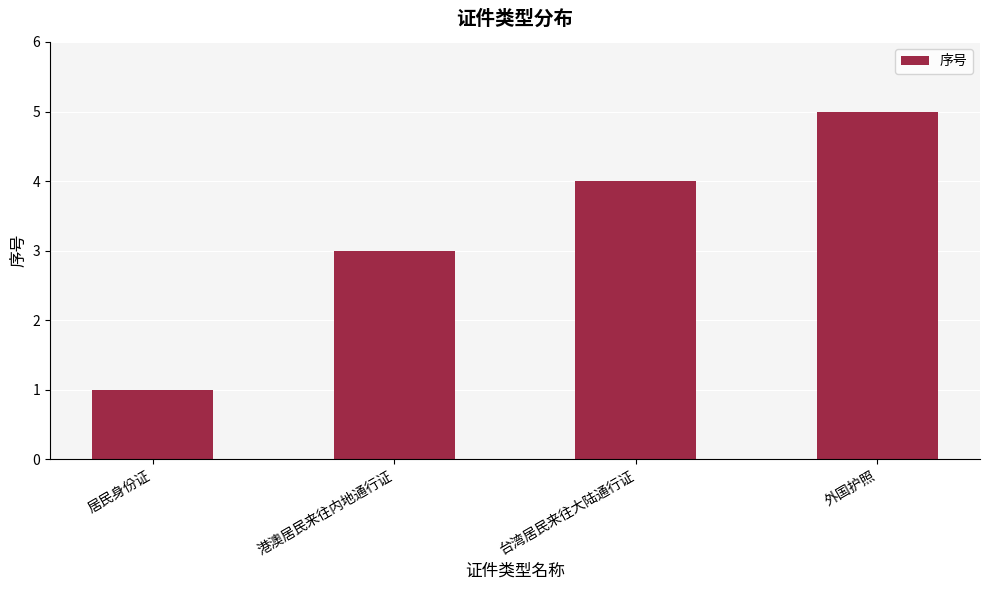

What is the average value?

3